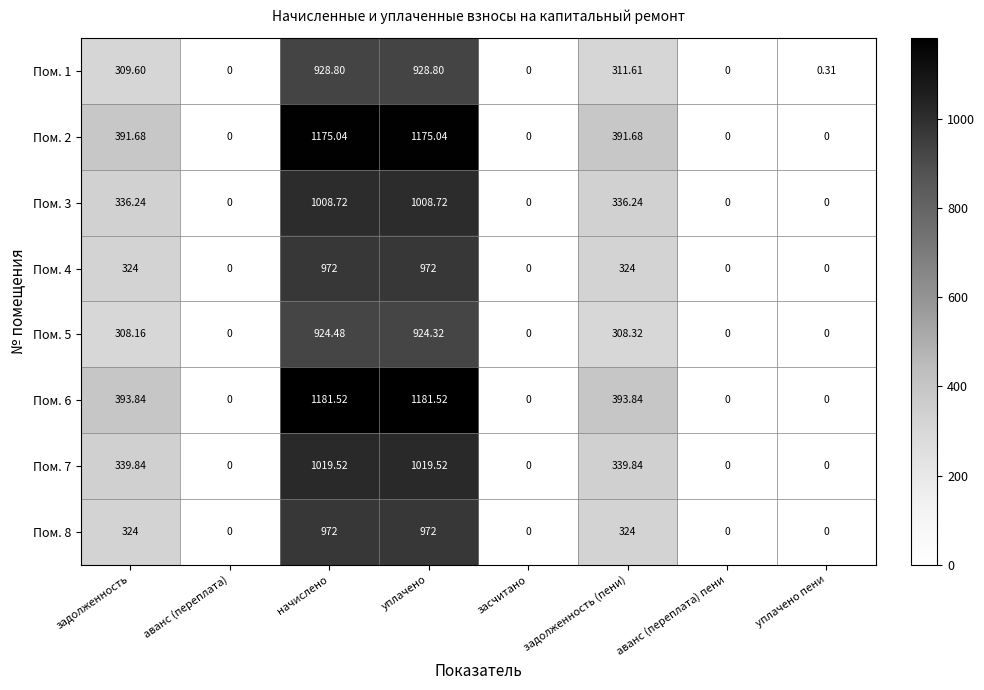

How many data points does each series have?

8